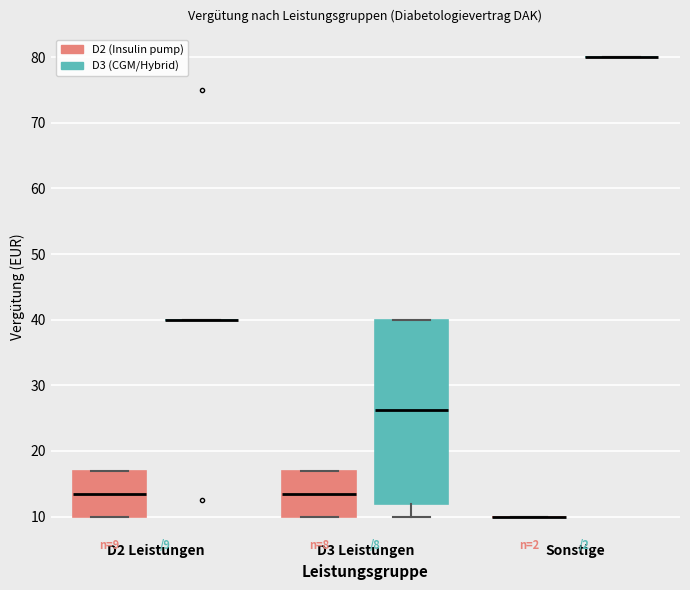

Comparing the boxes themselves (not the whiskers), which one is the tallest?

D3 Leistungen (D3 (CGM/Hybrid))